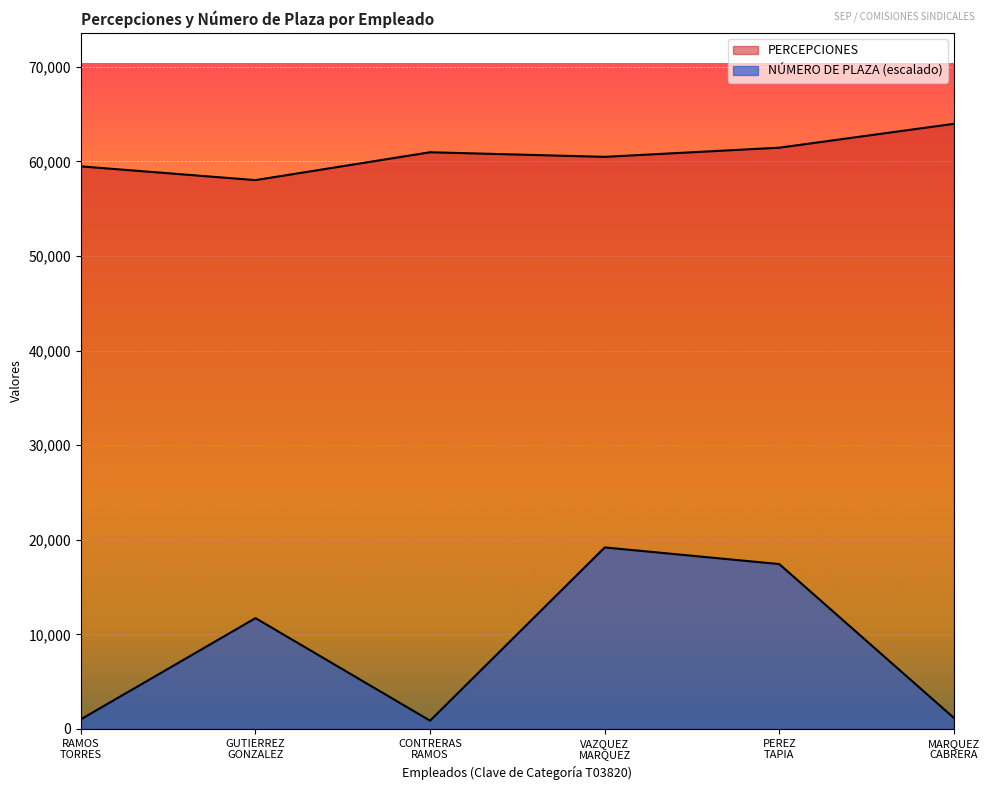

What is the sum of the PERCEPCIONES values at RAMOS TORRES and CONTRERAS RAMOS?

120423.2